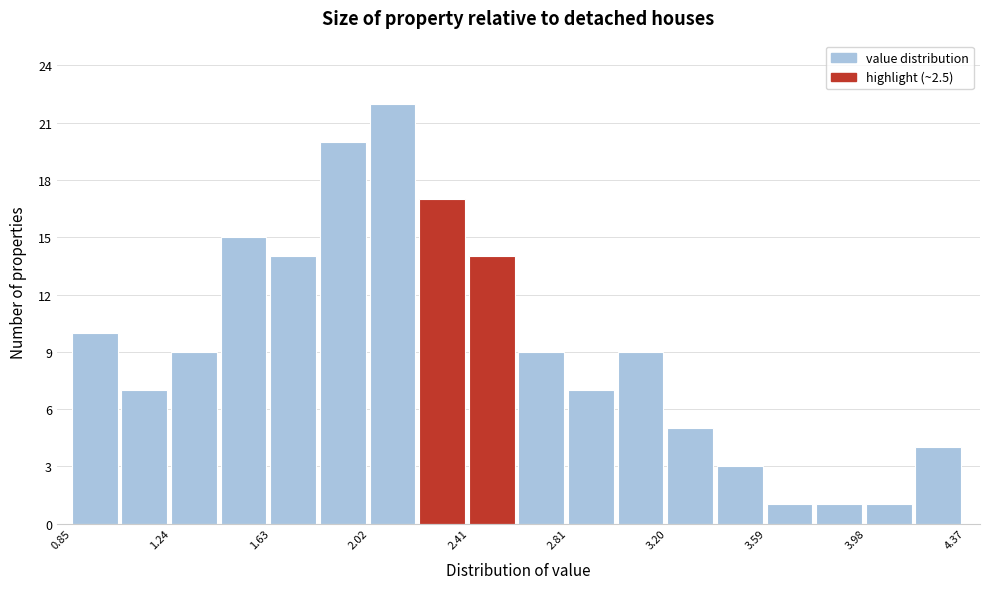

Read against the x-axis, roughly where is the centre of the tallest bar?

2.10